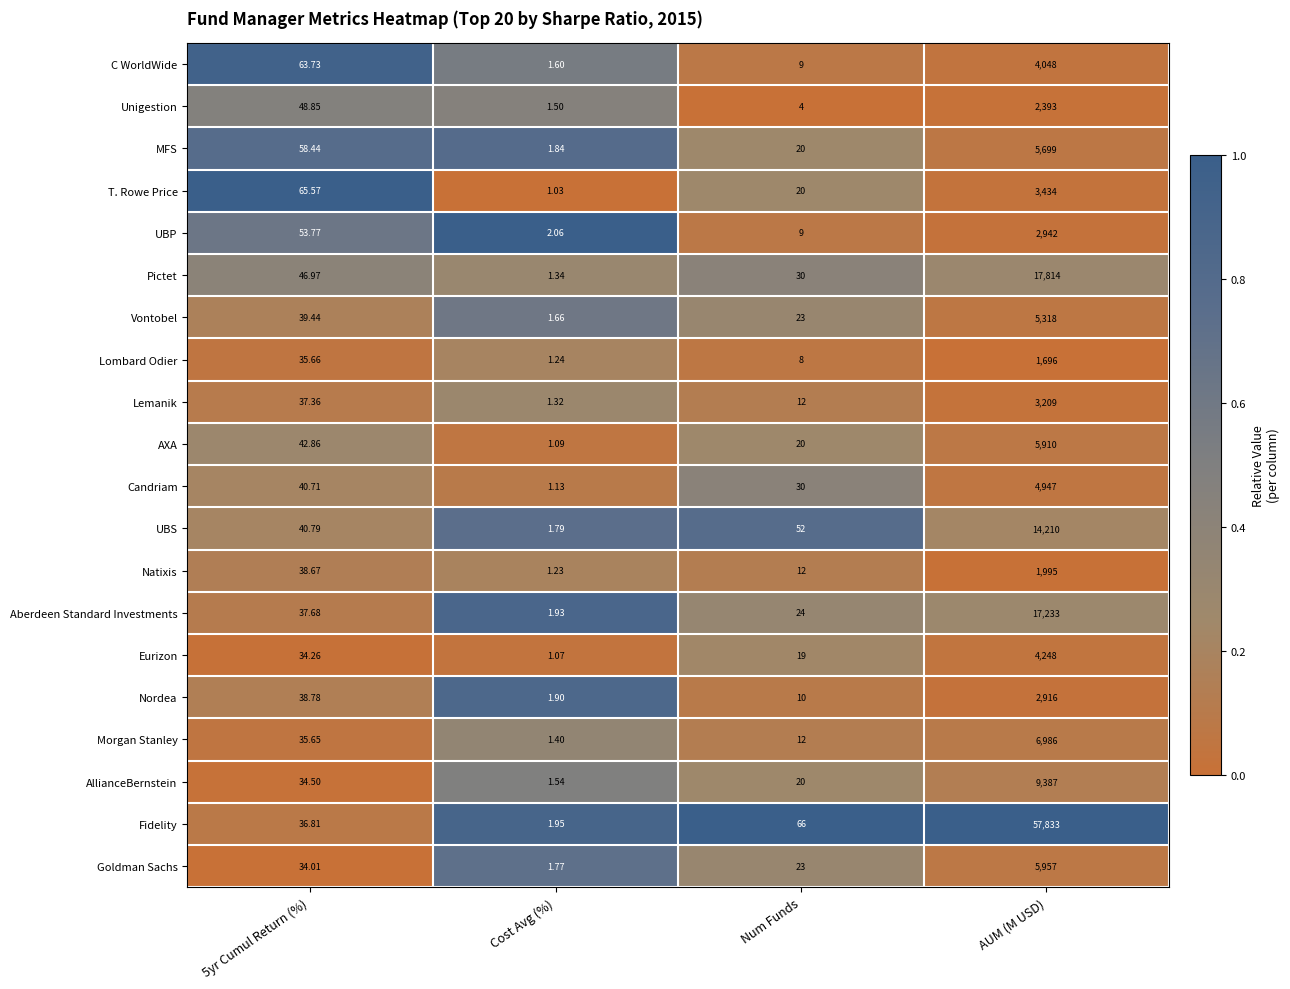

Which category has the lowest value in the Unigestion series?

Cost Avg (%)